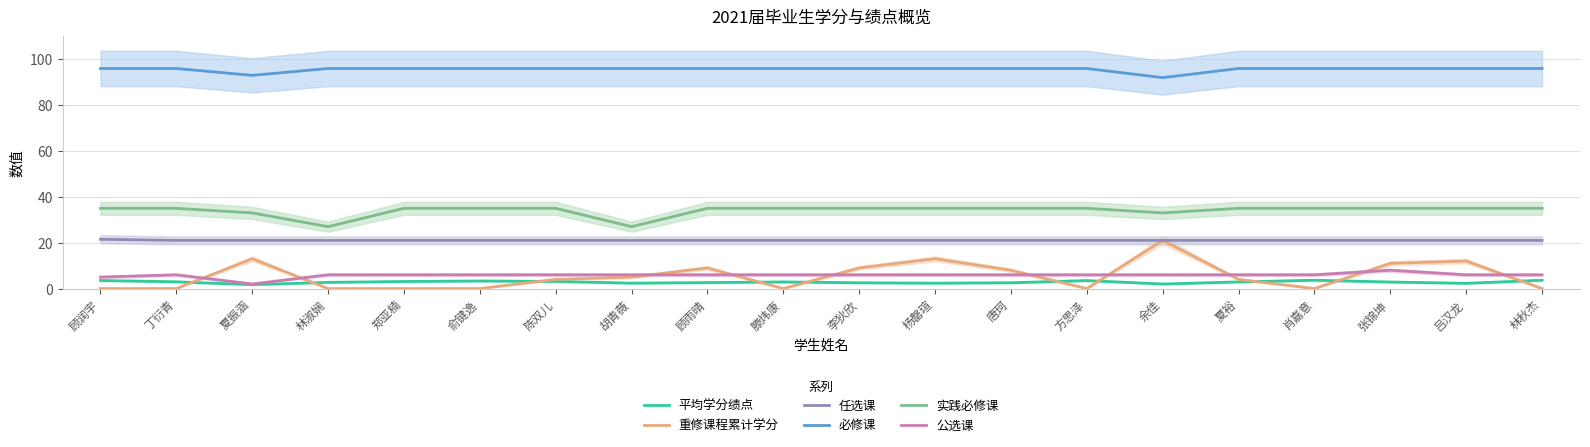

How many data points in 重修课程累计学分 are less than 4?

9